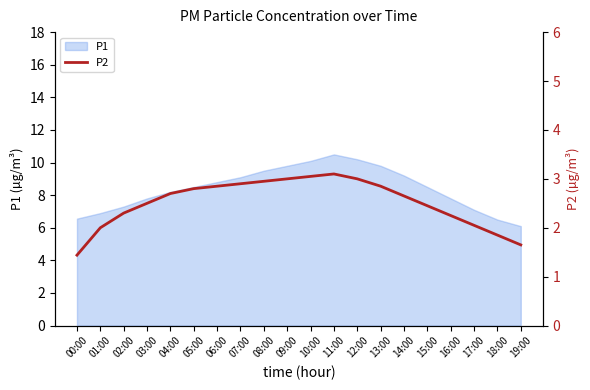

The P1 series shows 2.7 at 17:00. True or false?

False